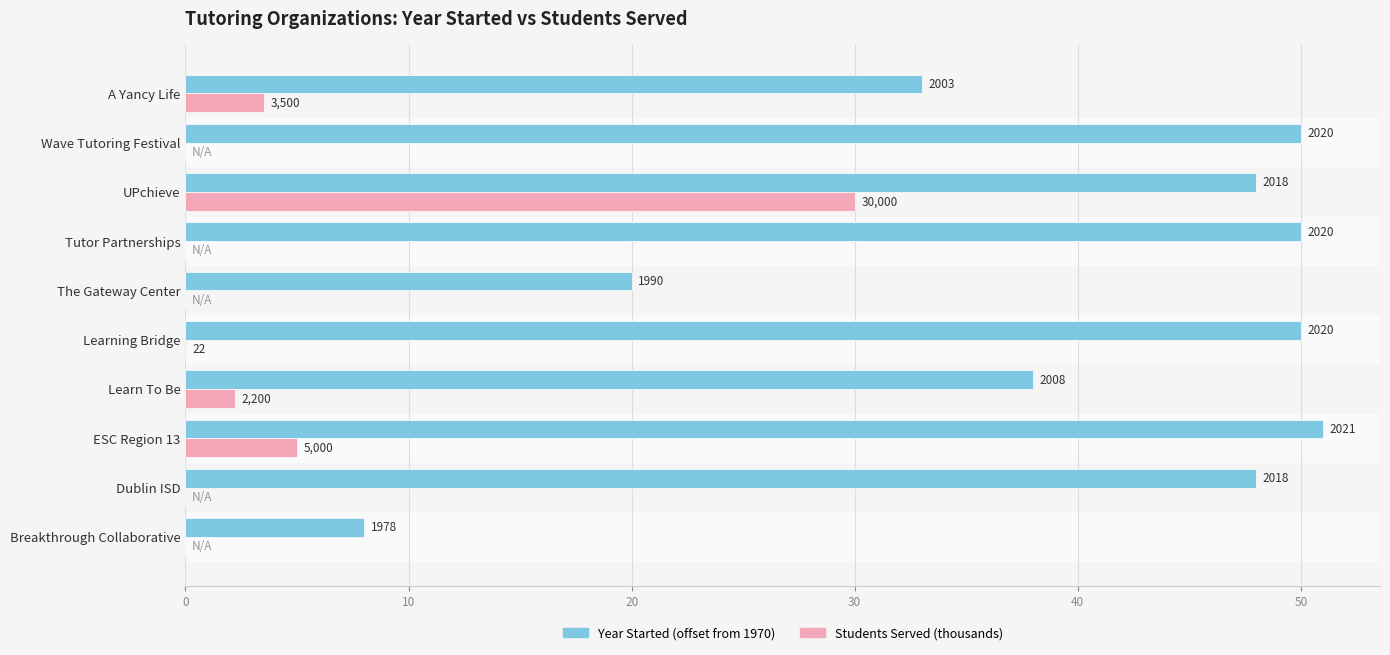

What are all the series names shown in the legend?

Year Started (offset from 1970), Students Served (thousands)